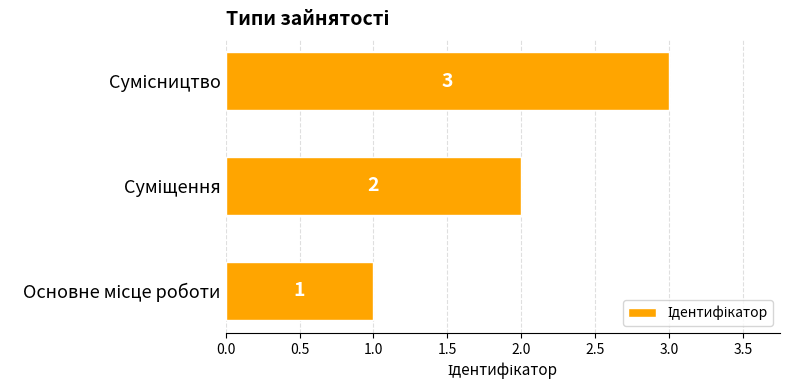

What is the greatest value displayed?

3